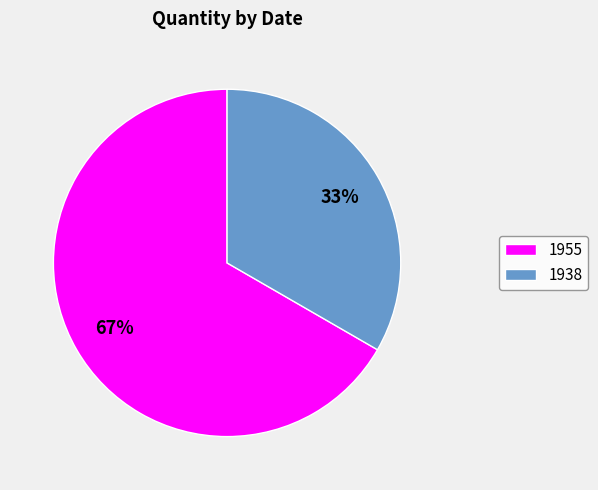

What is the ratio of the value at 1938 to the value at 1955?

0.5